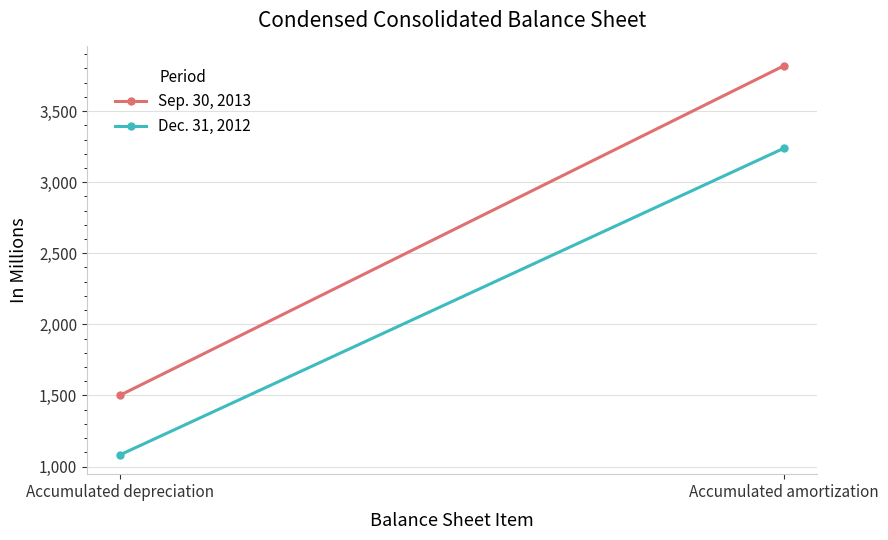

Reading right to left, transcribe all the data shown in this chart.

Sep. 30, 2013: Accumulated amortization=3818	Accumulated depreciation=1502
Dec. 31, 2012: Accumulated amortization=3238	Accumulated depreciation=1083